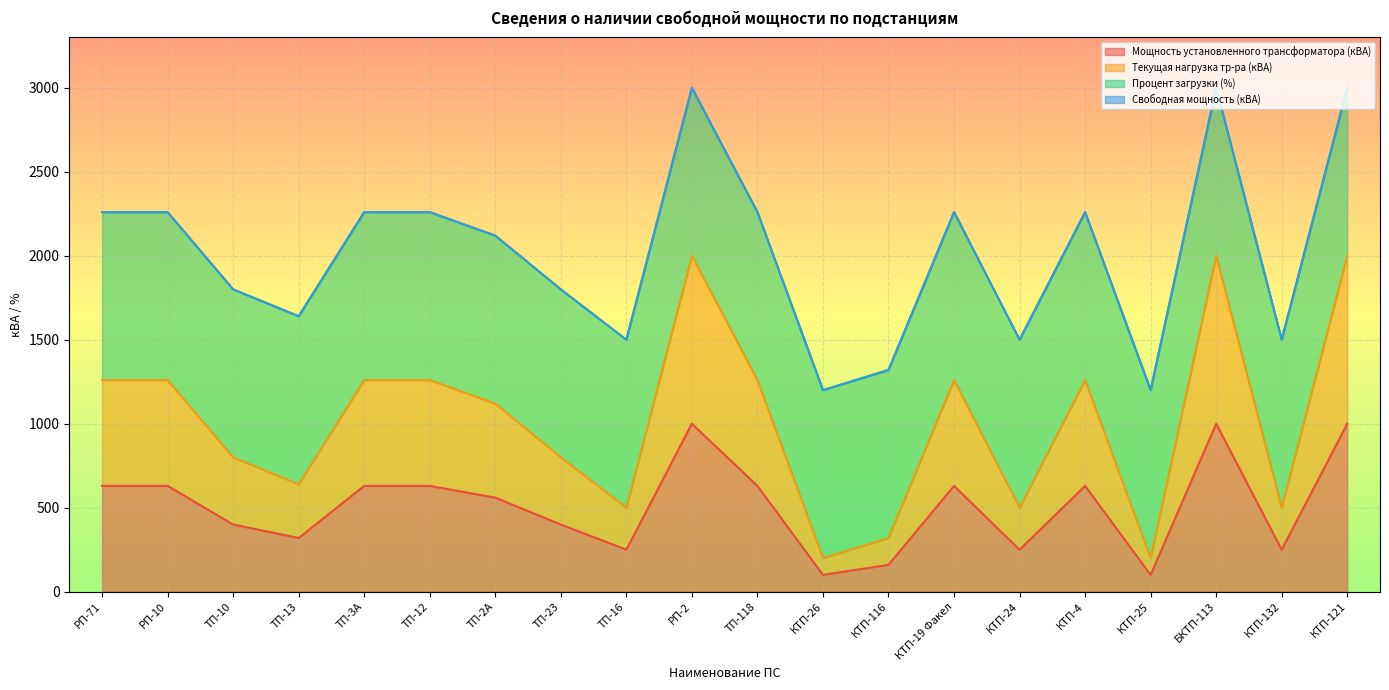

True or false: Текущая нагрузка тр-ра (кВА) and Мощность установленного трансформатора (кВА) cross at least once.

False